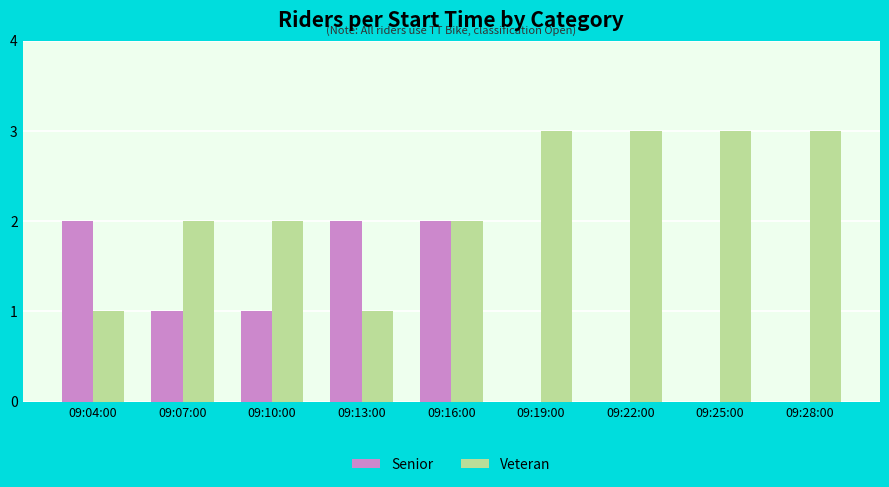

What is the total value across all series at 09:28:00?

3